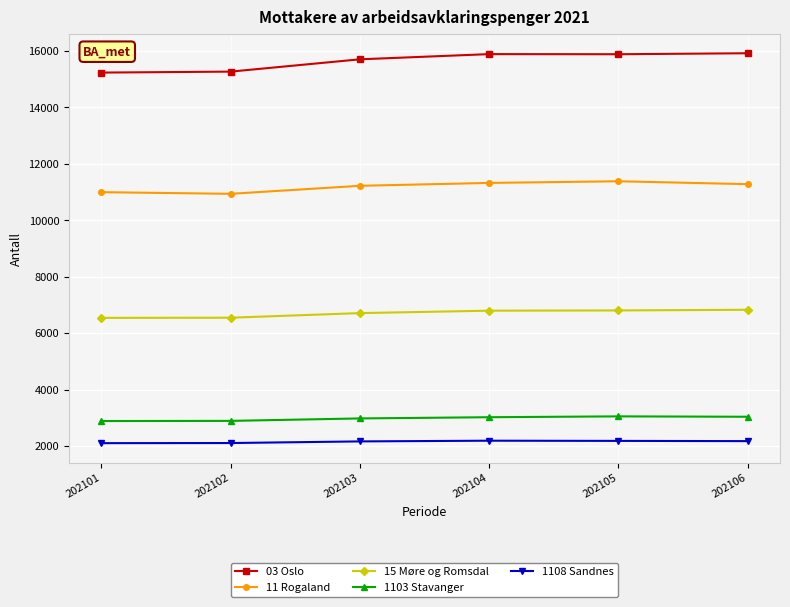

Is the value of 11 Rogaland at 202101 greater than the value of 1103 Stavanger at 202105?

Yes